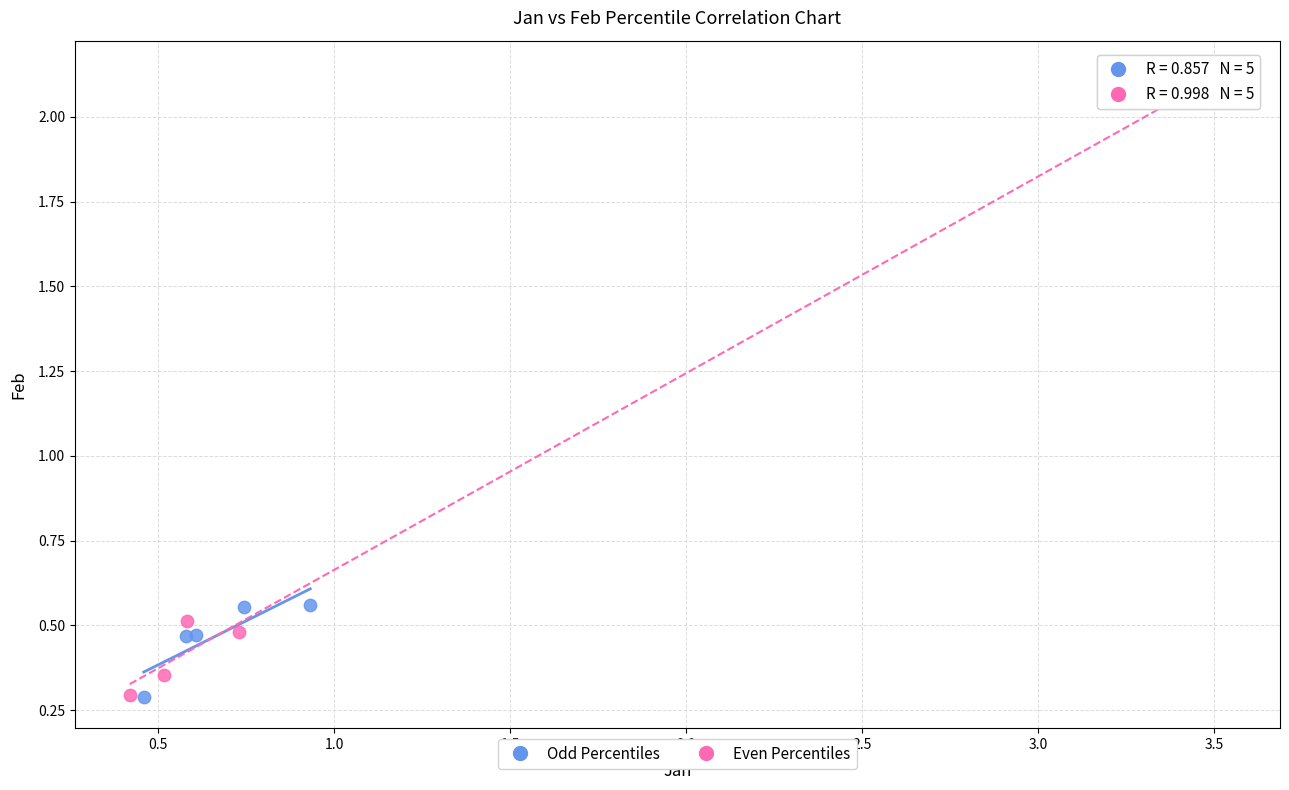

Which series has the largest Y range (max minus min)?

Even Percentiles